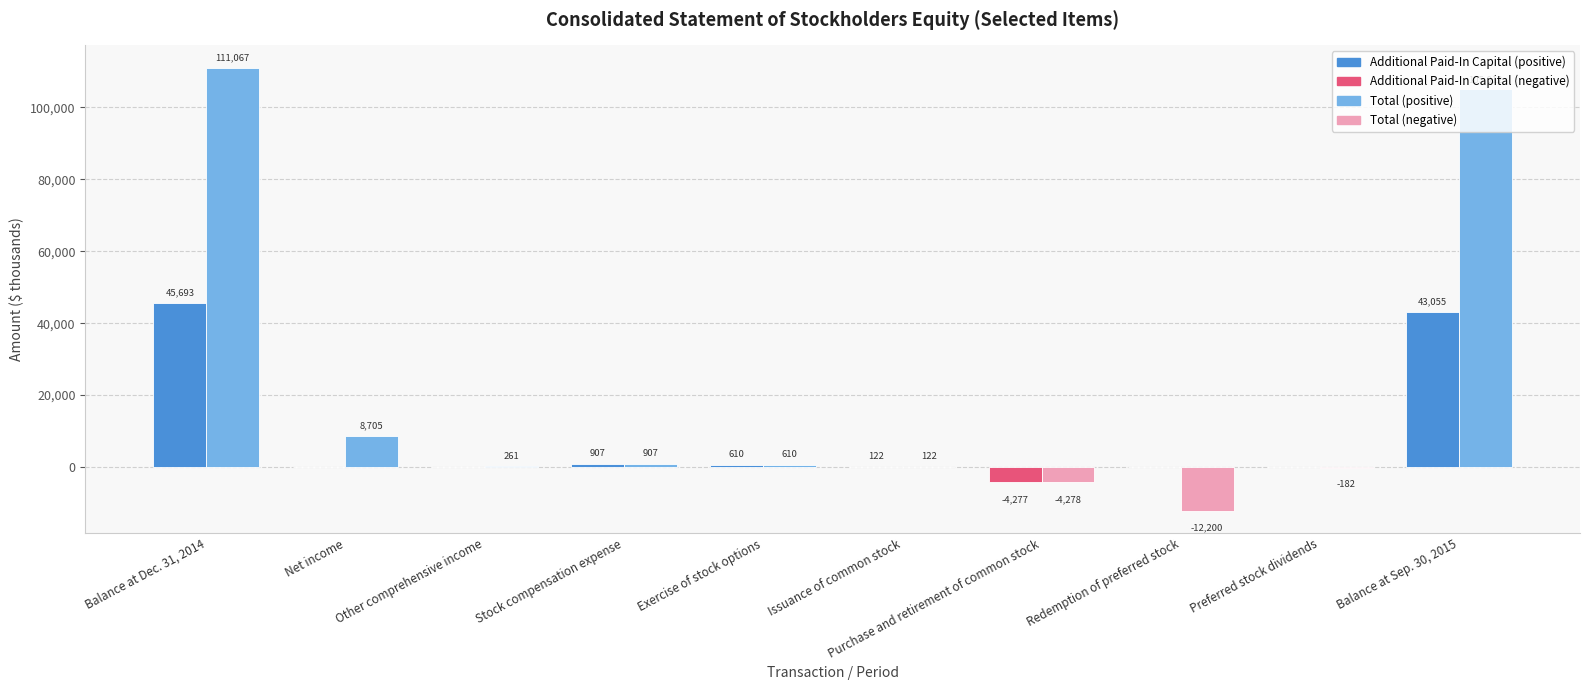

How many categories are shown in the chart?

10